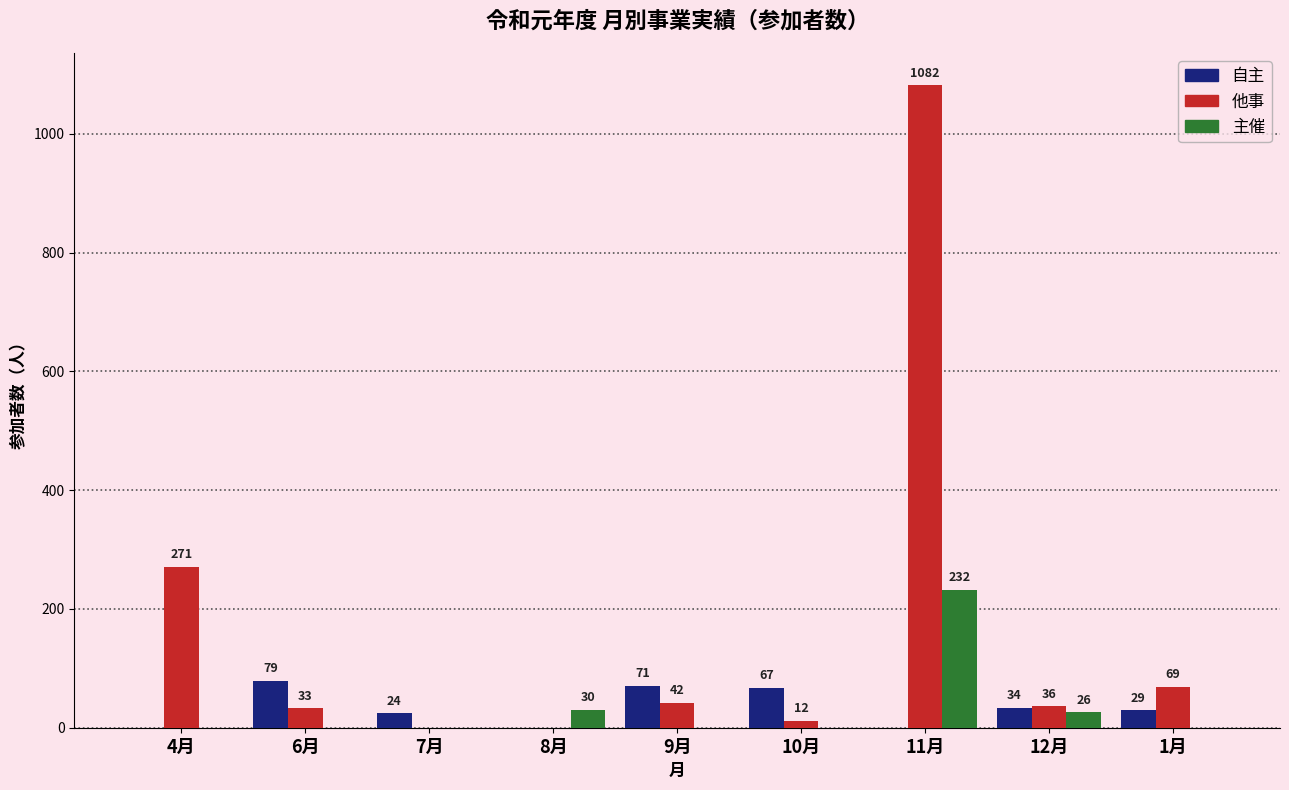

Reading right to left, extract all data points from this chart.

自主: 29	34	0	67	71	0	24	79	0
他事: 69	36	1082	12	42	0	0	33	271
主催: 0	26	232	0	0	30	0	0	0